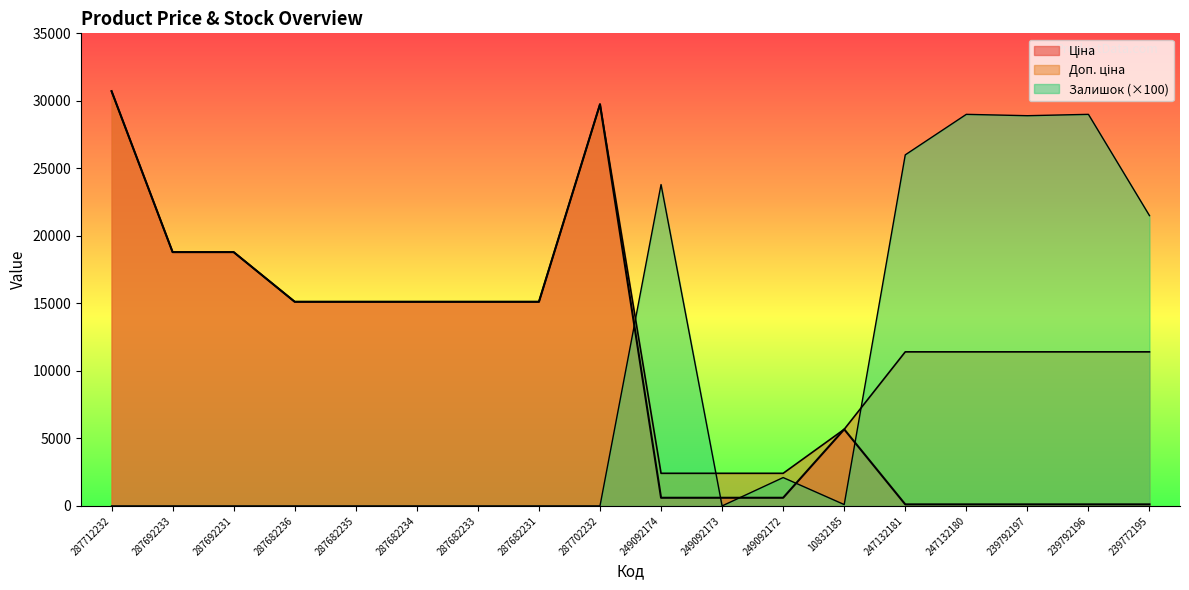

What are all the series names shown in the legend?

Ціна, Доп. ціна, Залишок